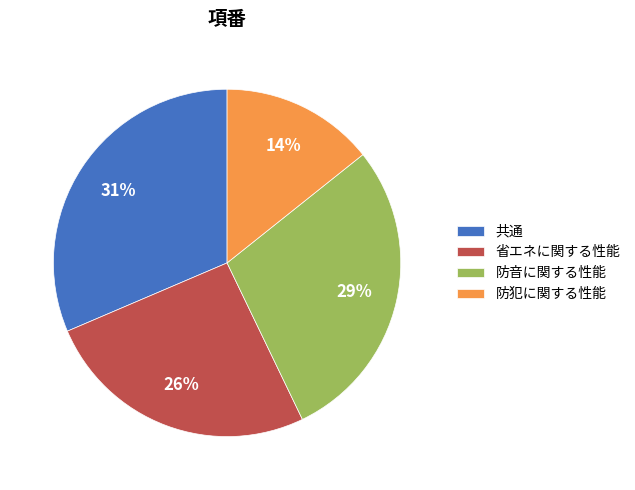

Is it true that 防音に関する性能 is 29% of the pie?

True